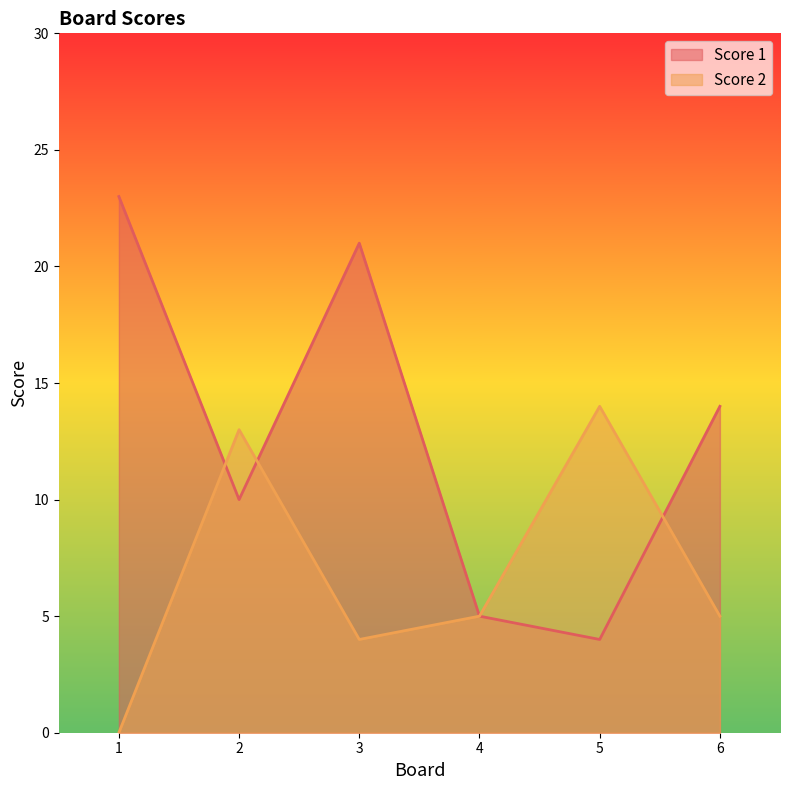

At how many categories does at least one series exceed 5?

5